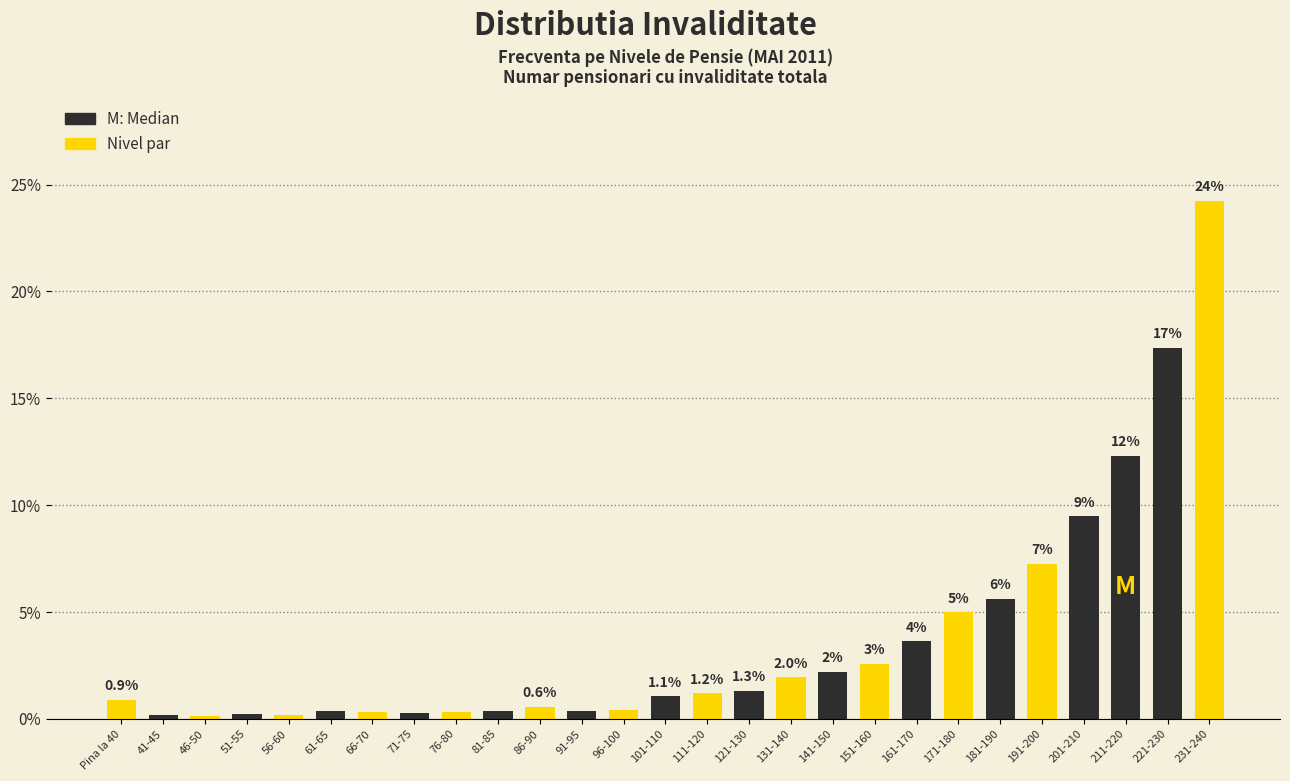

What is the greatest value displayed?

24.2